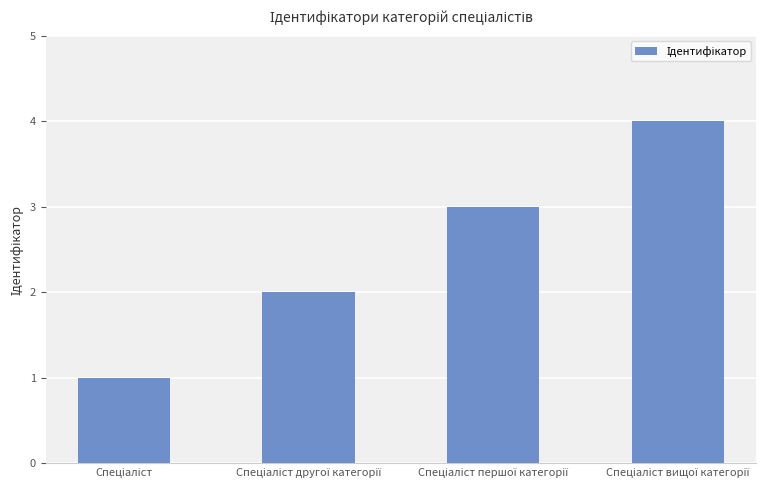

What is the difference between the maximum and minimum values?

3